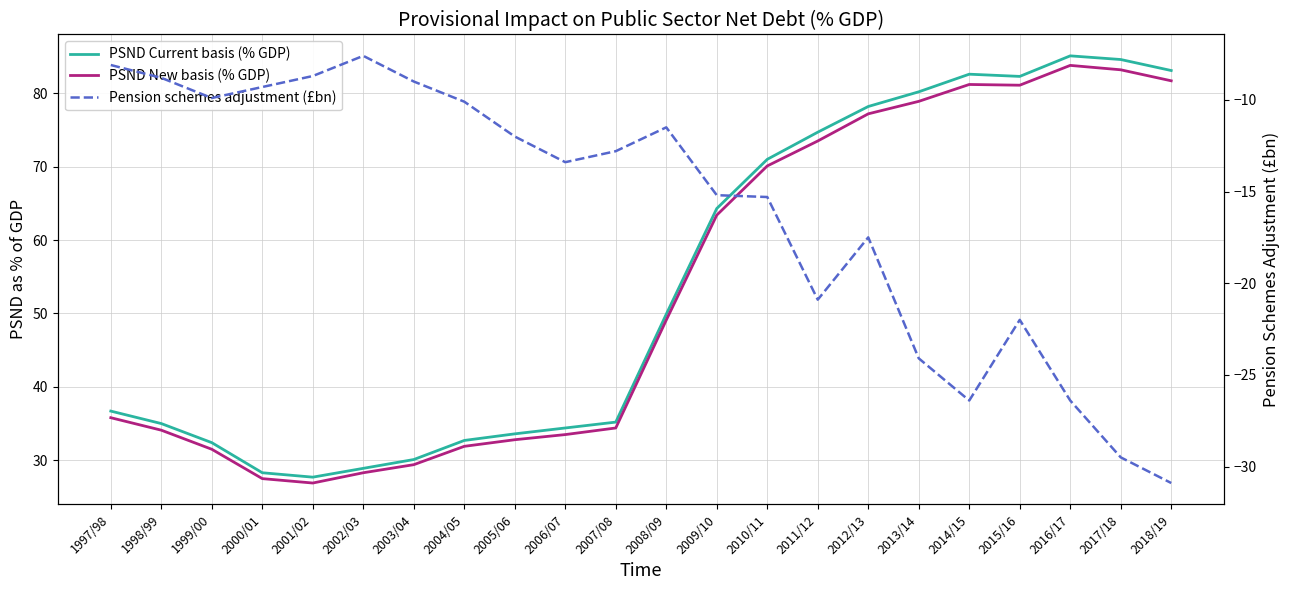

Rank the series at 2012/13 from highest to lowest value.

PSND Current basis (% GDP), PSND New basis (% GDP), Pension schemes adjustment (£bn)